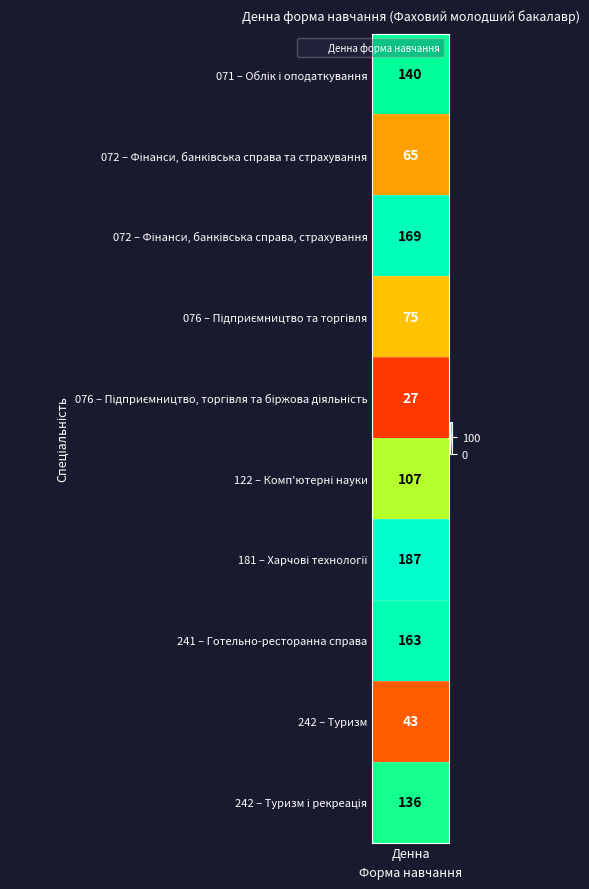

What is the smallest value displayed?

27